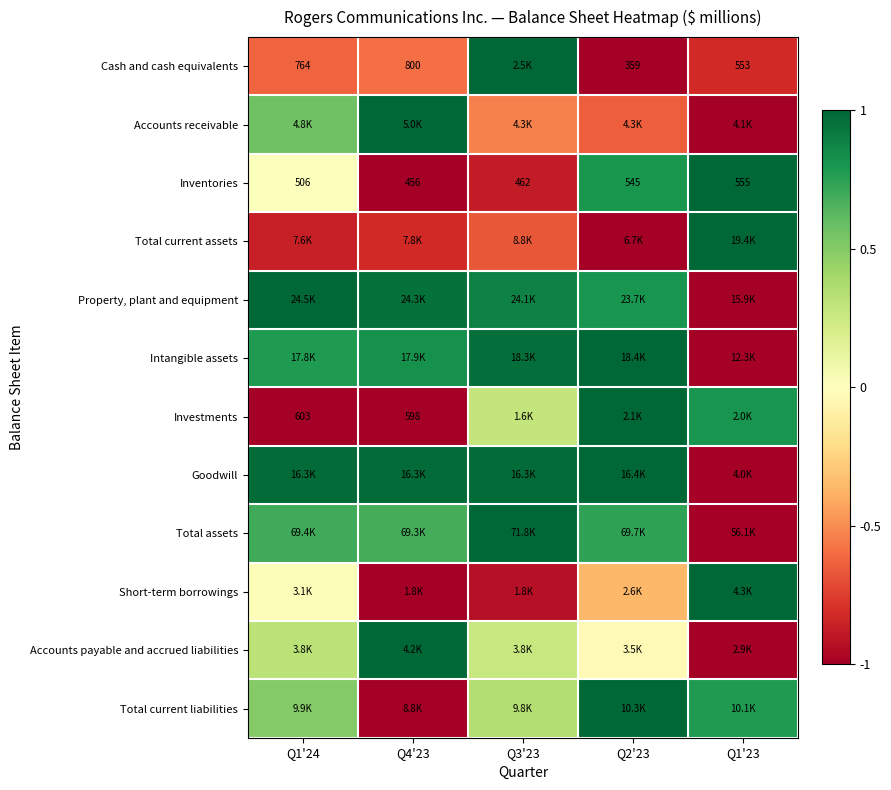

What is the approximate value of Total current assets at Q4'23?

-0.8